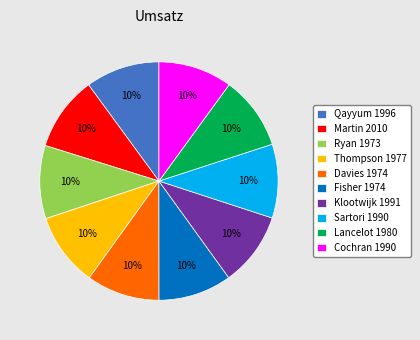

Combined, do Davies 1974 and Fisher 1974 account for over 50%?

No